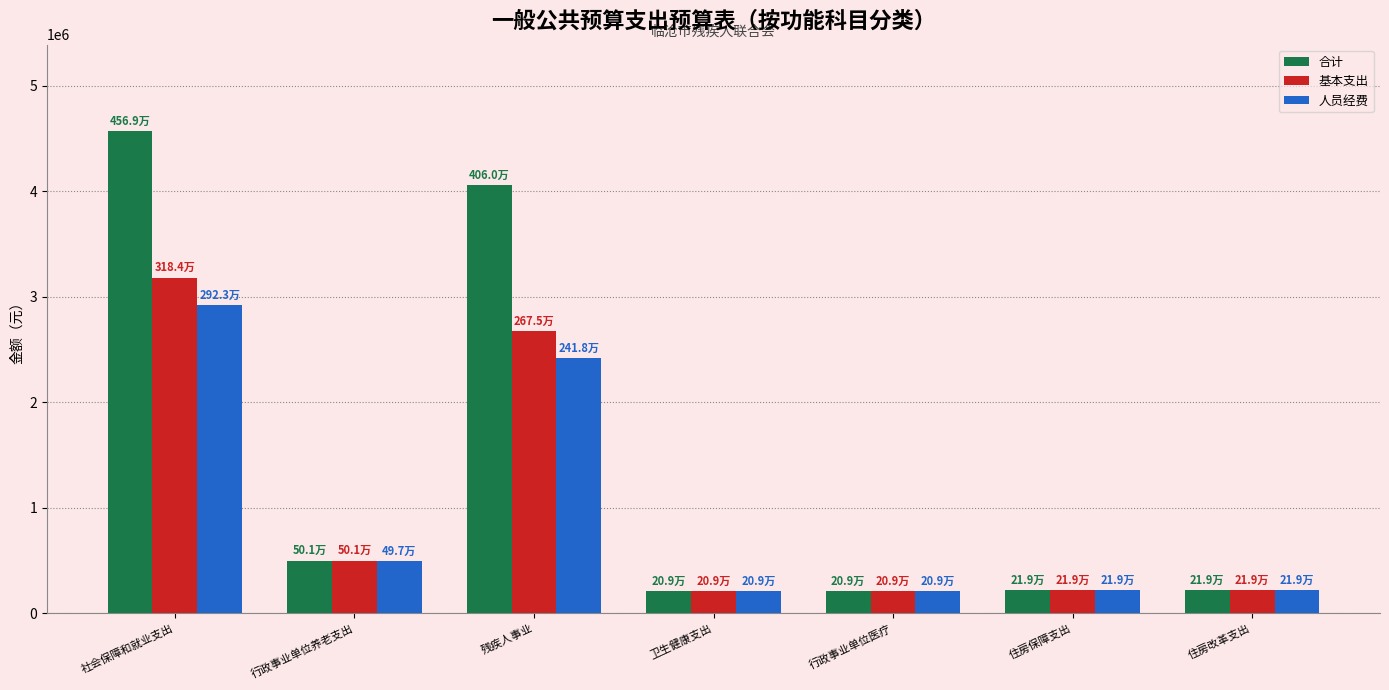

What is the average value of the 合计 series?

1426478.2